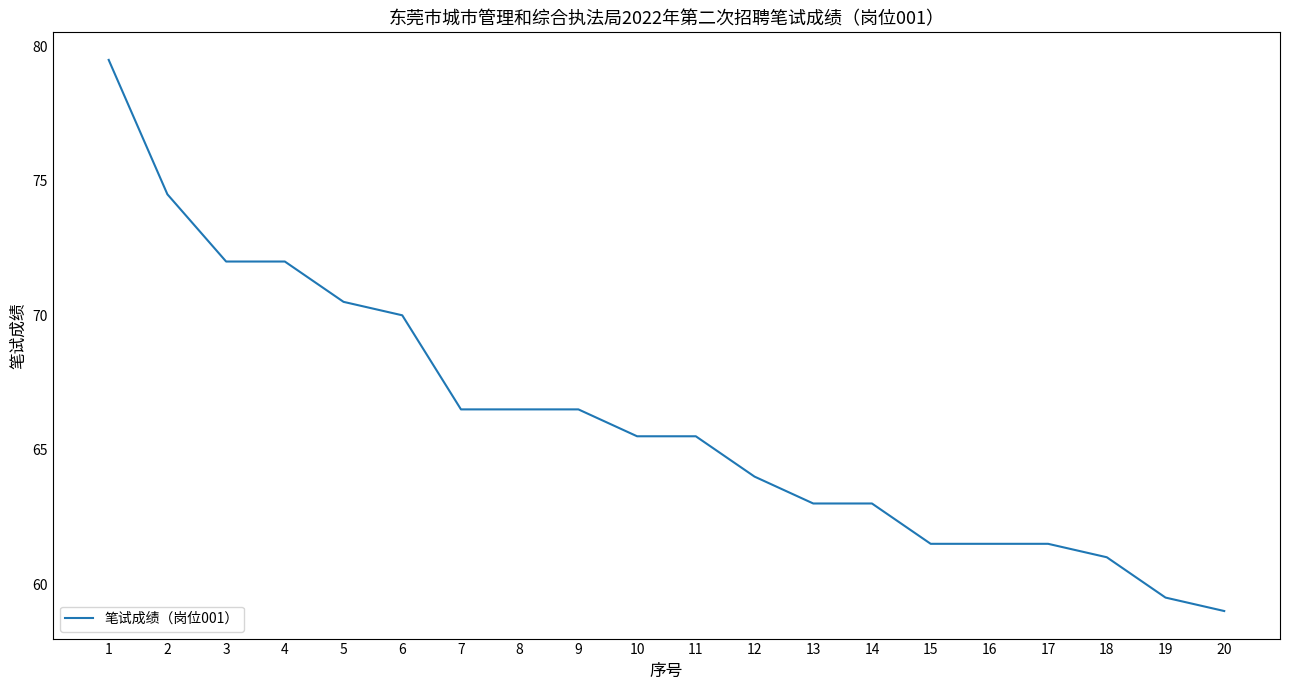

At which category does the chart reach its minimum across all series?

20